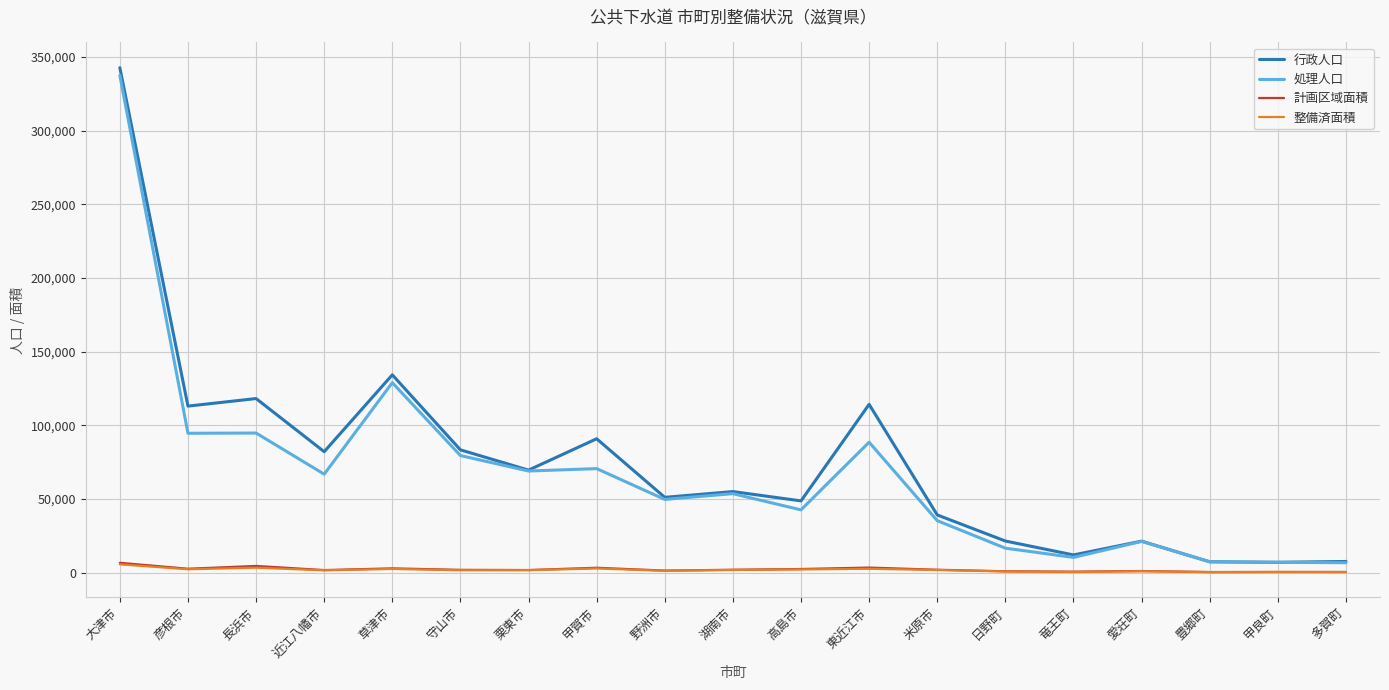

What is the greatest value displayed?

342695.0